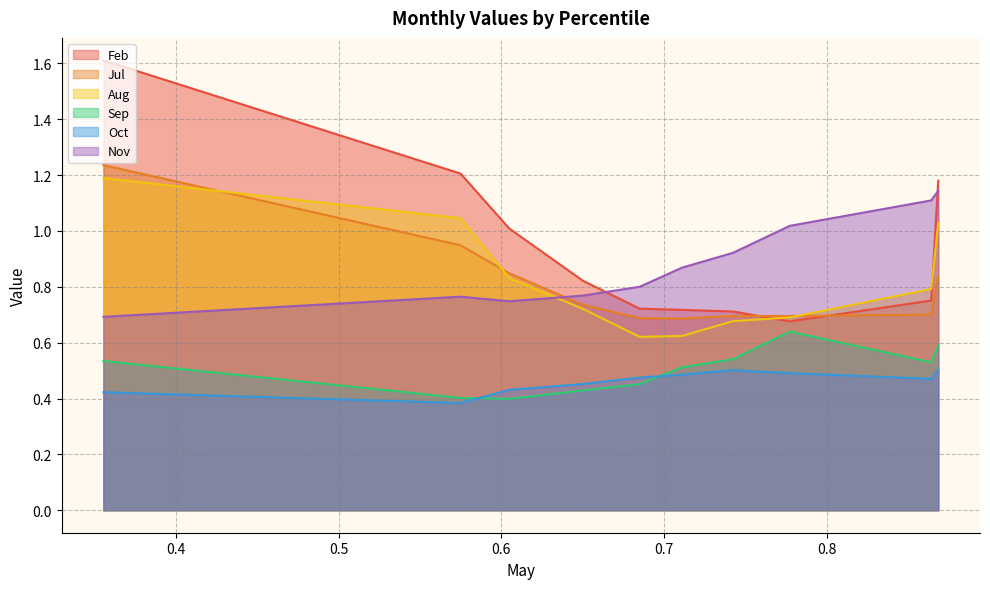

True or false: Oct and Aug intersect in this chart.

False